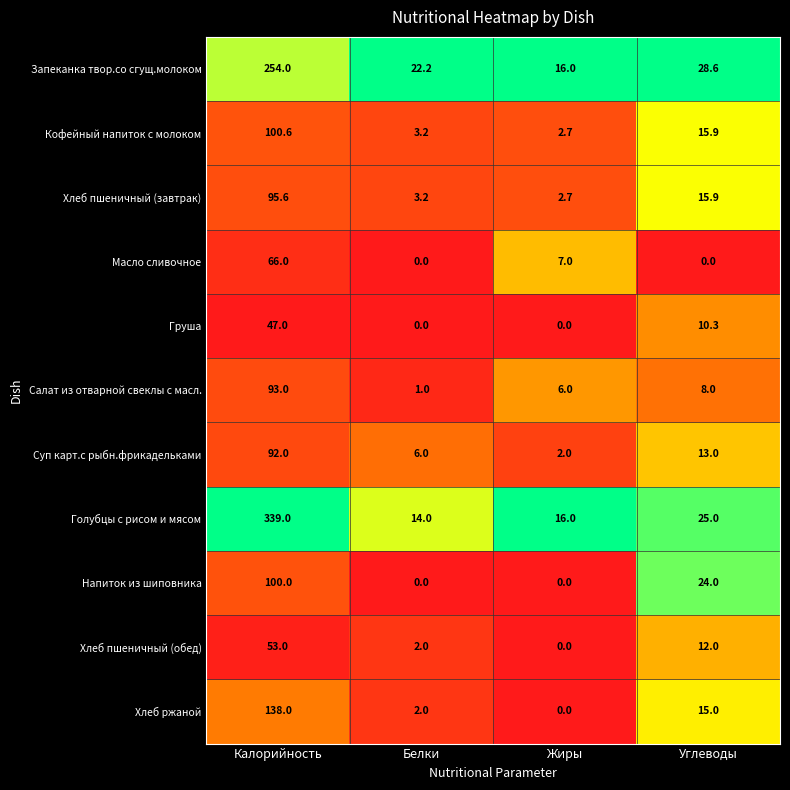

What is the sum of all Хлеб пшеничный (завтрак) values?

117.4